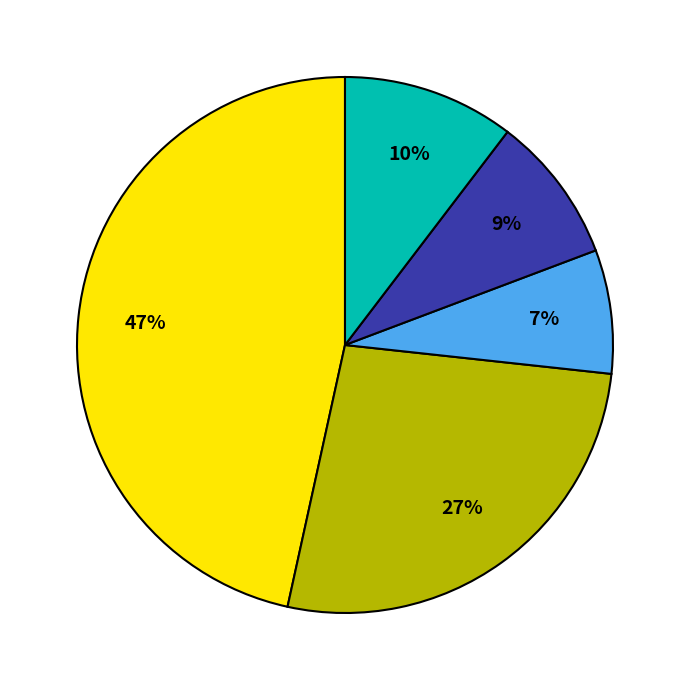

To the nearest percent, what is the average slice percentage?

20%